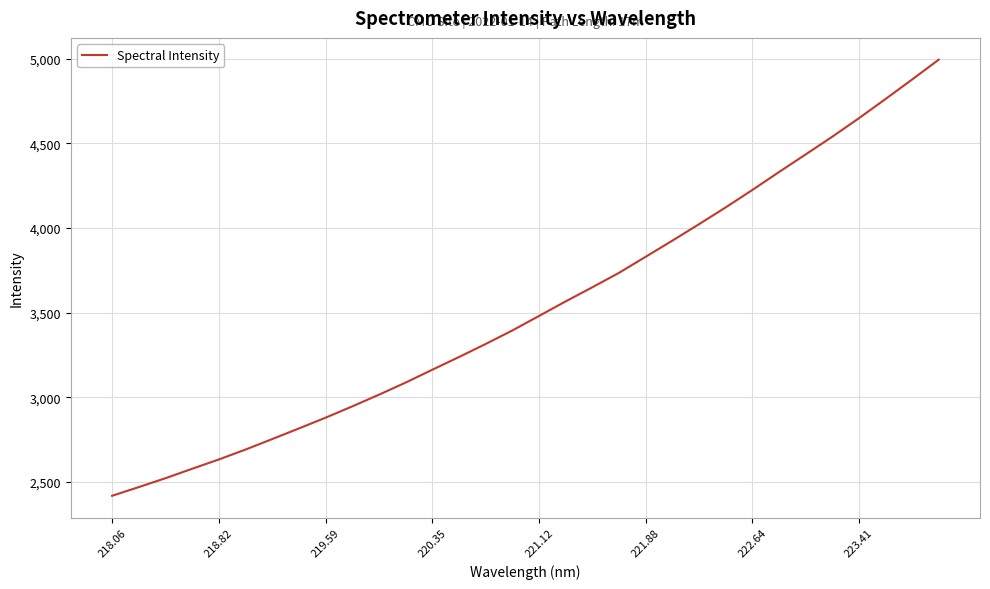

Reading left to right, what are all the values shown in this chart?

2417.5	2469.0	2521.4	2577.2	2632.1	2690.7	2752.7	2815.4	2879.0	2945.8	3014.8	3086.4	3162.3	3237.3	3314.4	3394.2	3479.8	3565.9	3649.2	3734.5	3829.3	3924.5	4021.7	4120.8	4223.6	4329.5	4433.6	4538.3	4647.5	4761.0	4876.4	4993.7